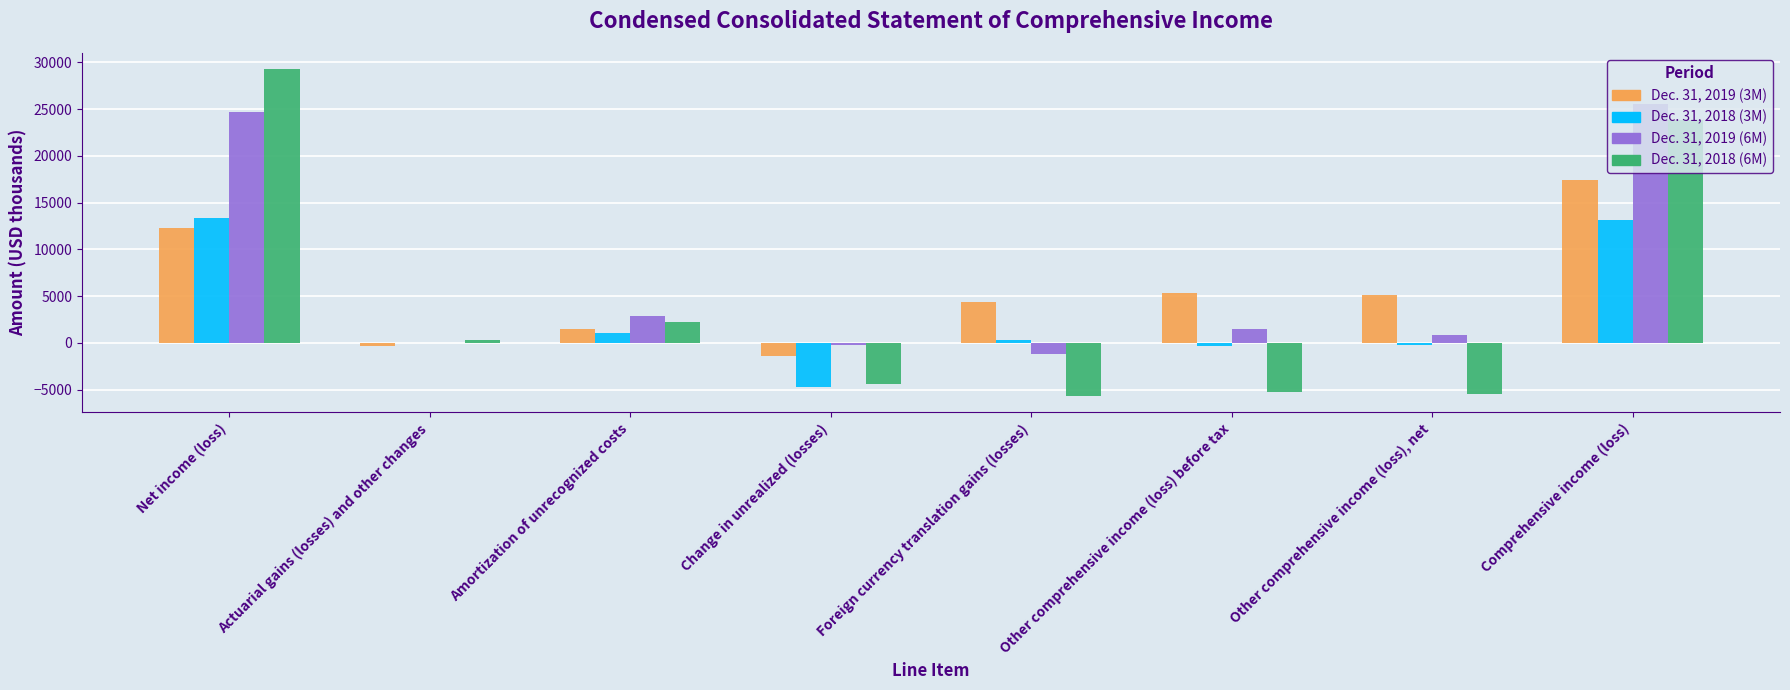

How many groups of bars are there?

8